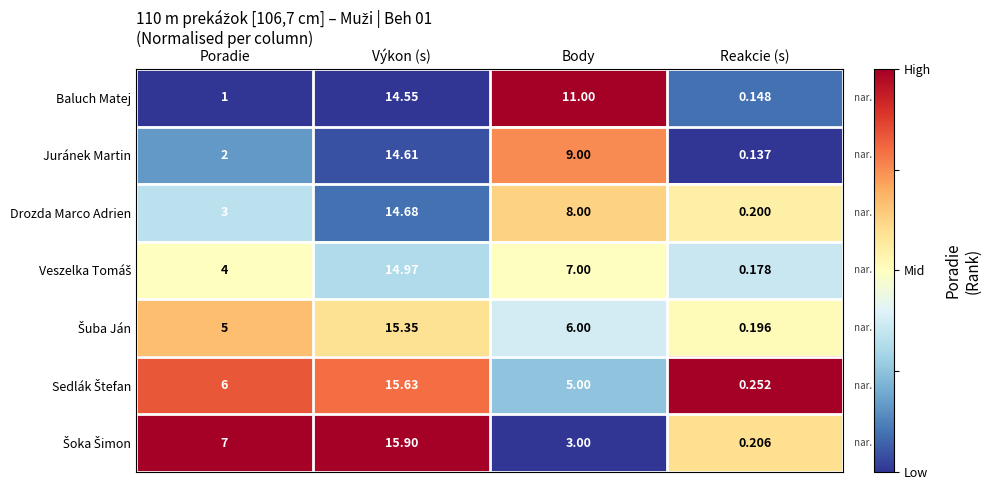

Which category has the highest value in the Drozda Marco Adrien series?

Výkon (s)